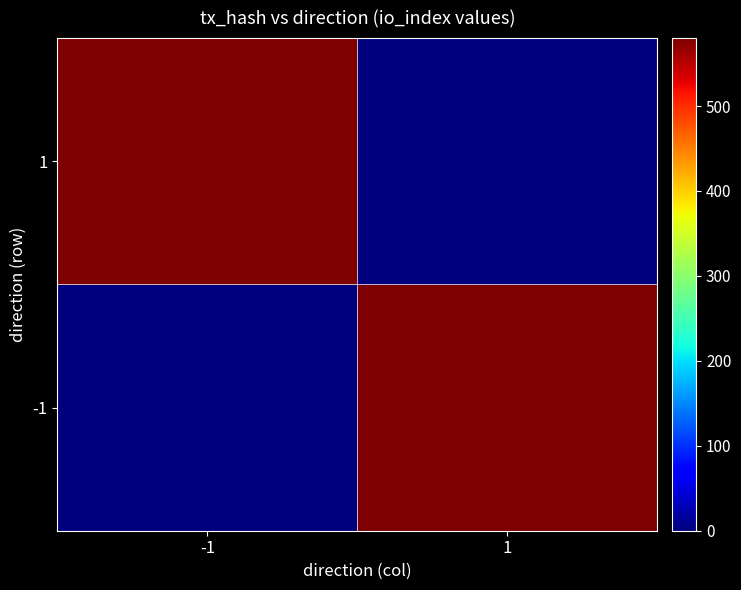

What is the spread (max minus min) of values at 1?

580